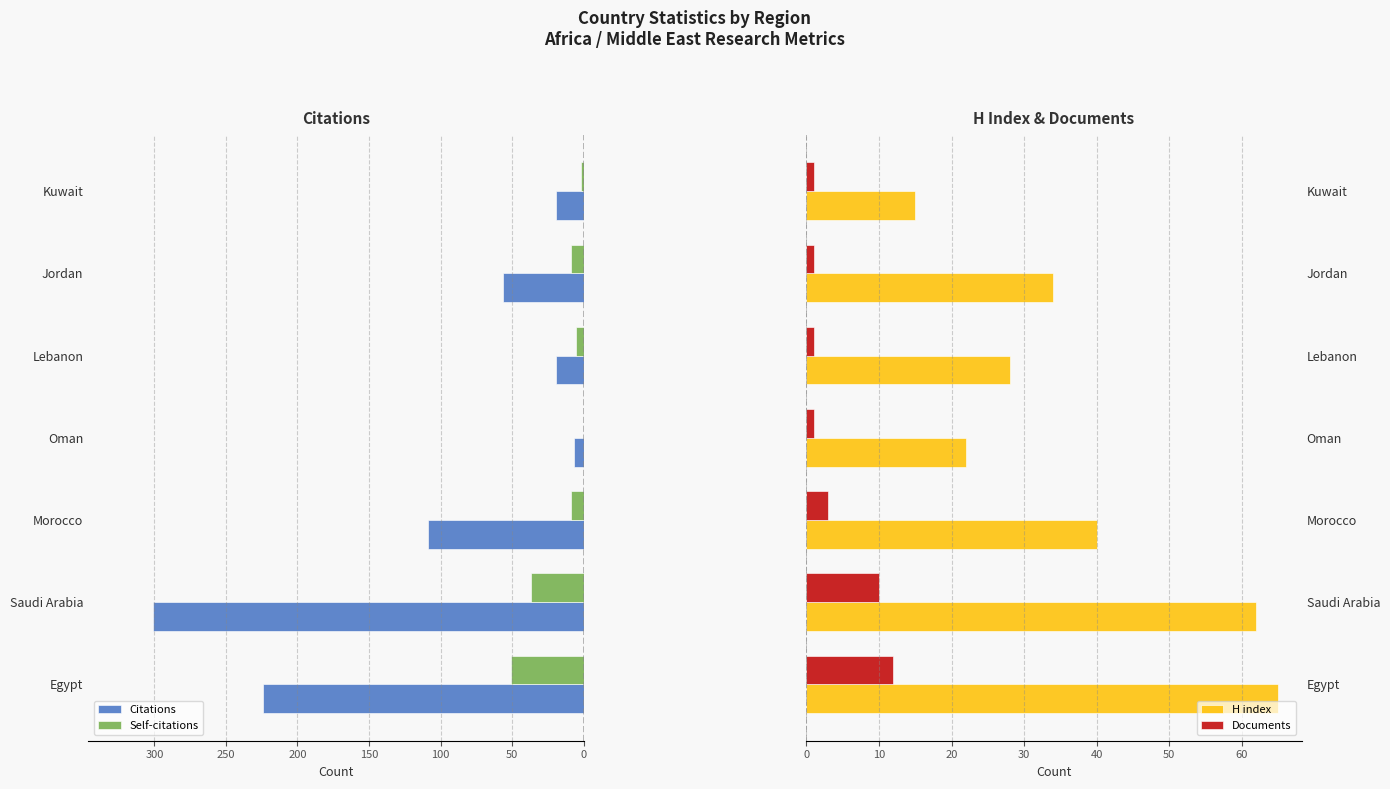

What is the sum of all Documents values?

29